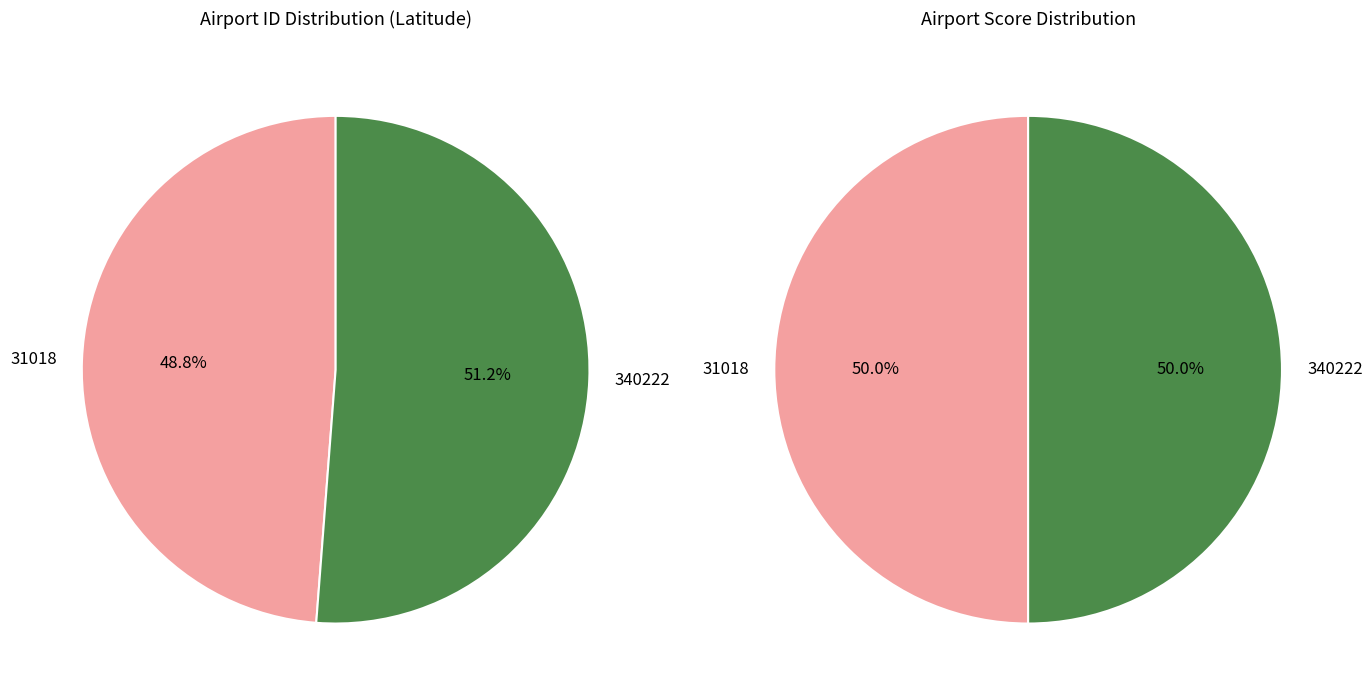

What percentage is the 340222 slice, to the nearest percent?

51%